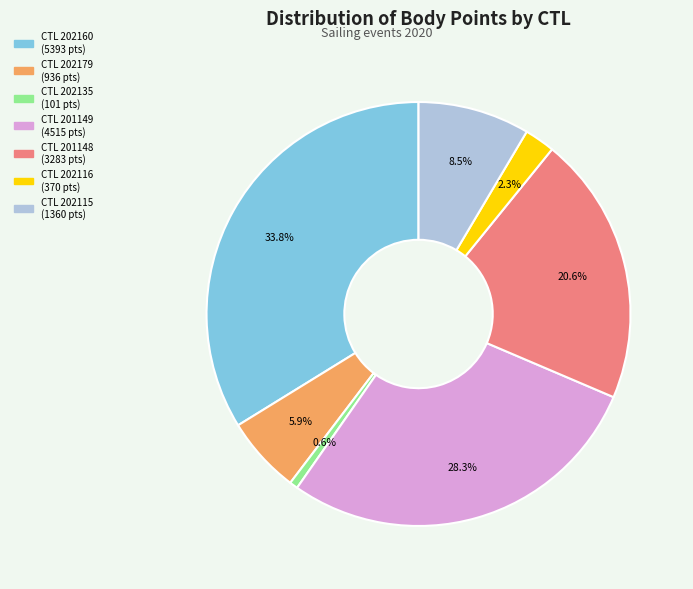

Does any single category account for the majority?

No